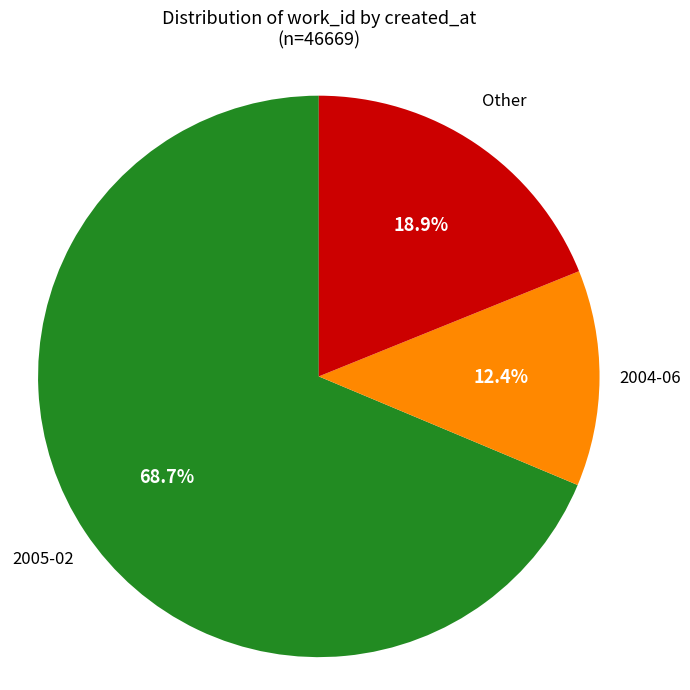

Is there any slice that represents more than half of the pie?

Yes